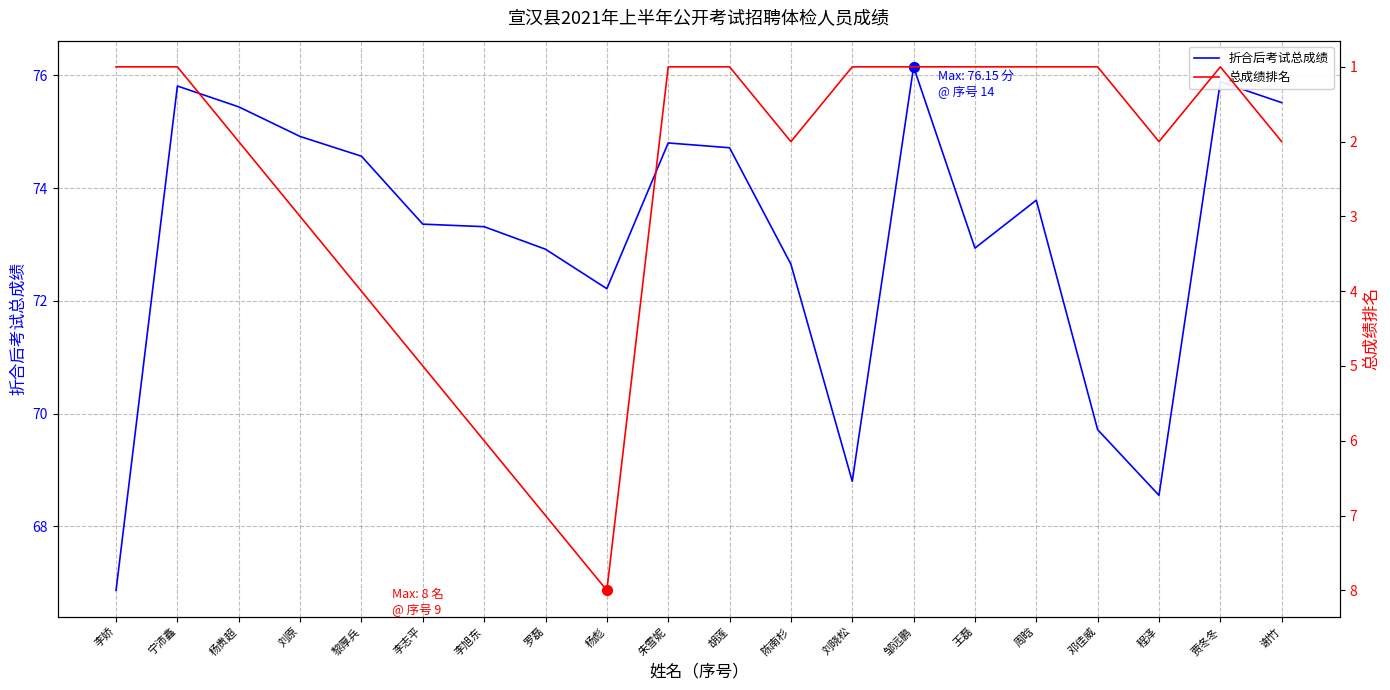

At which category is the sum across all series the highest?

杨彪